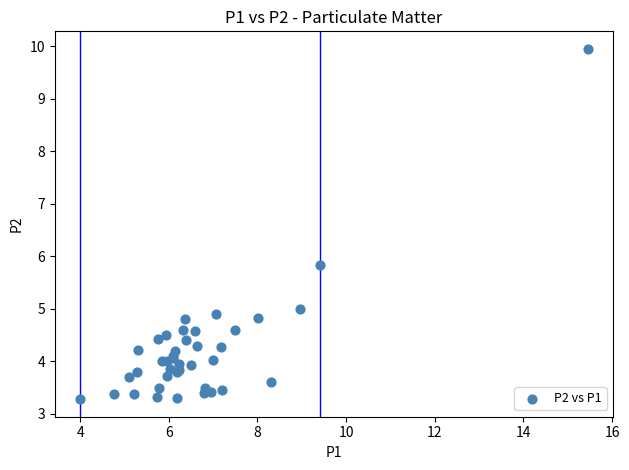

What Y value in the scatter plot is closest to 6?

5.8